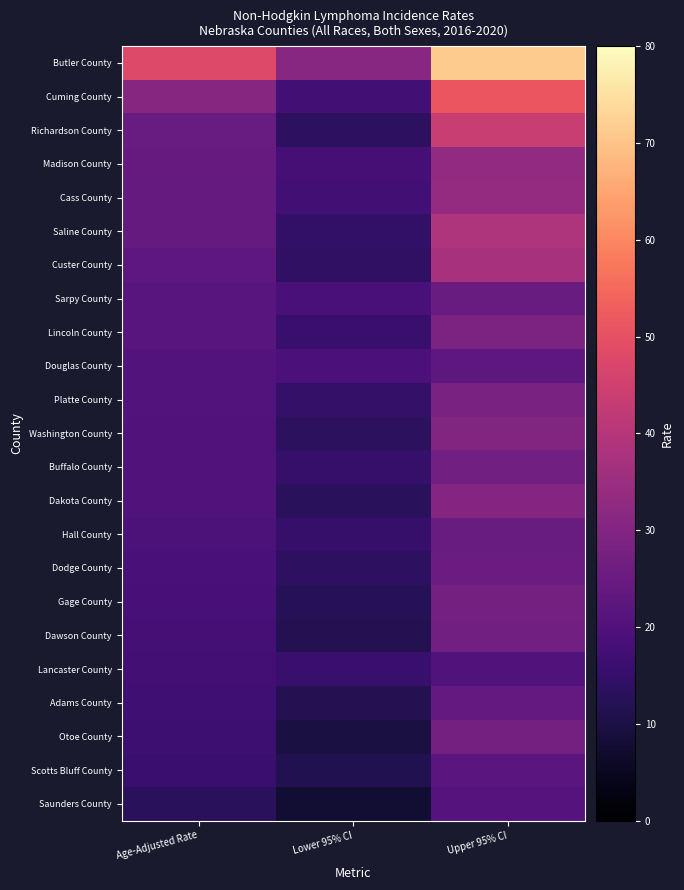

Rank the series at Age-Adjusted Rate from highest to lowest value.

Butler County, Cuming County, Richardson County, Madison County, Cass County, Saline County, Custer County, Sarpy County, Lincoln County, Douglas County, Platte County, Washington County, Buffalo County, Dakota County, Hall County, Dodge County, Gage County, Dawson County, Lancaster County, Adams County, Otoe County, Scotts Bluff County, Saunders County